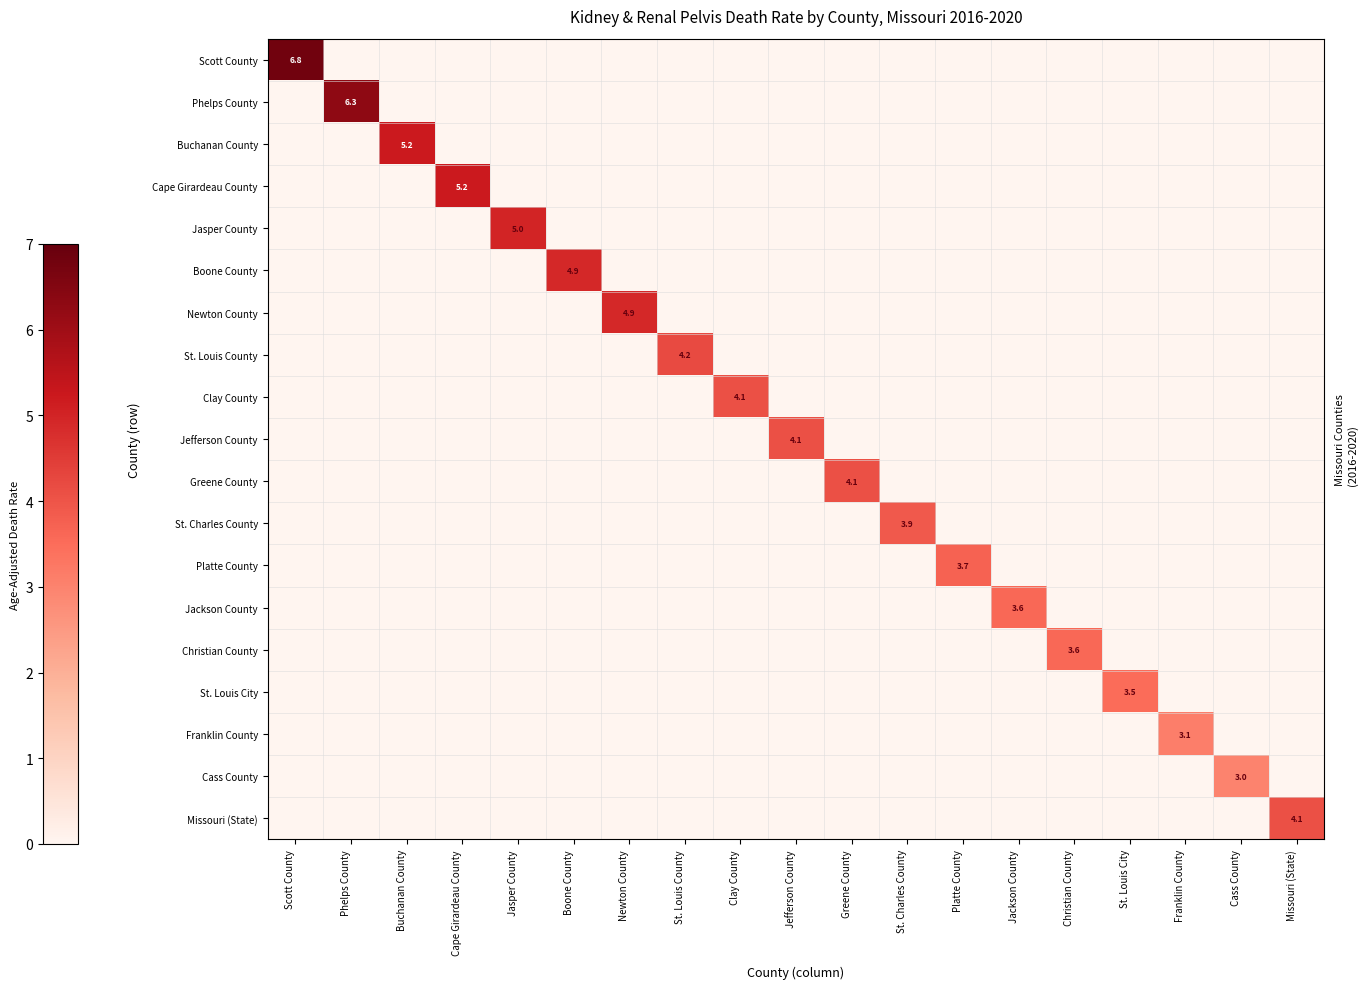

The Christian County series shows 3.6 at Christian County. True or false?

True